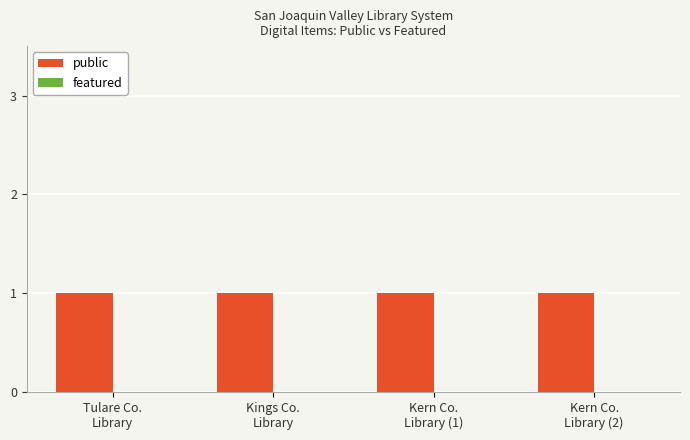

List the labels in order of public value, largest first.

Tulare Co.
Library, Kings Co.
Library, Kern Co.
Library (1), Kern Co.
Library (2)